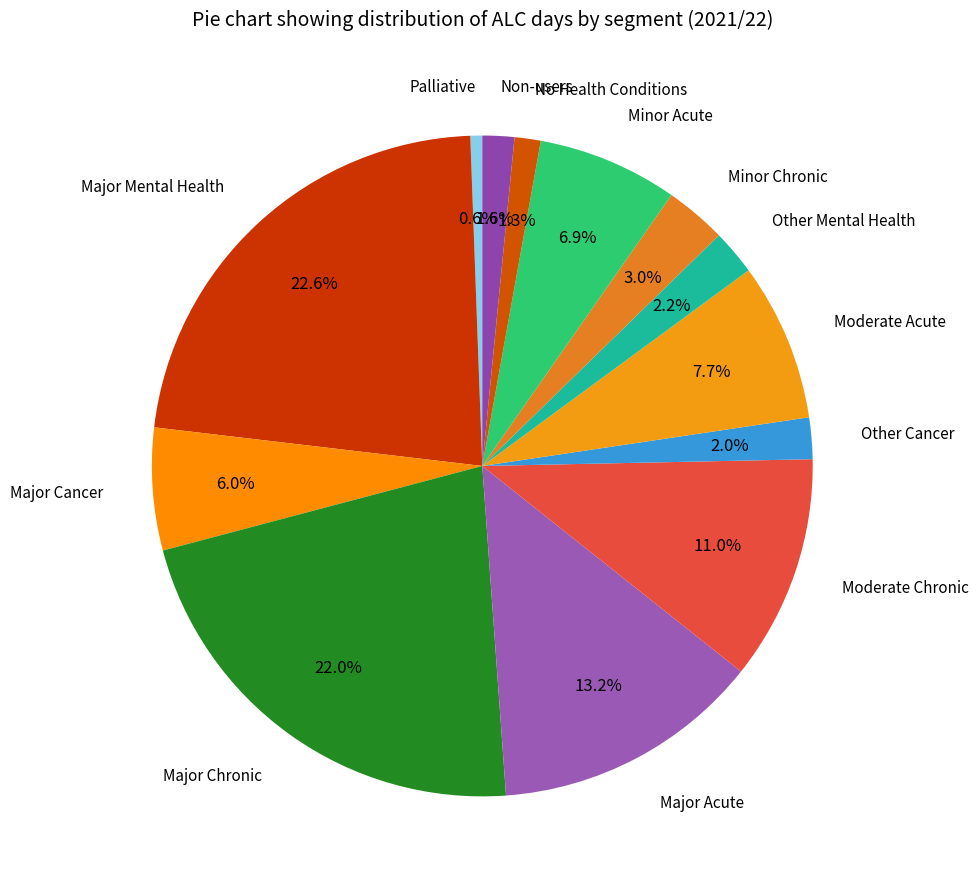

Is it true that Major Cancer is 6% of the pie?

True